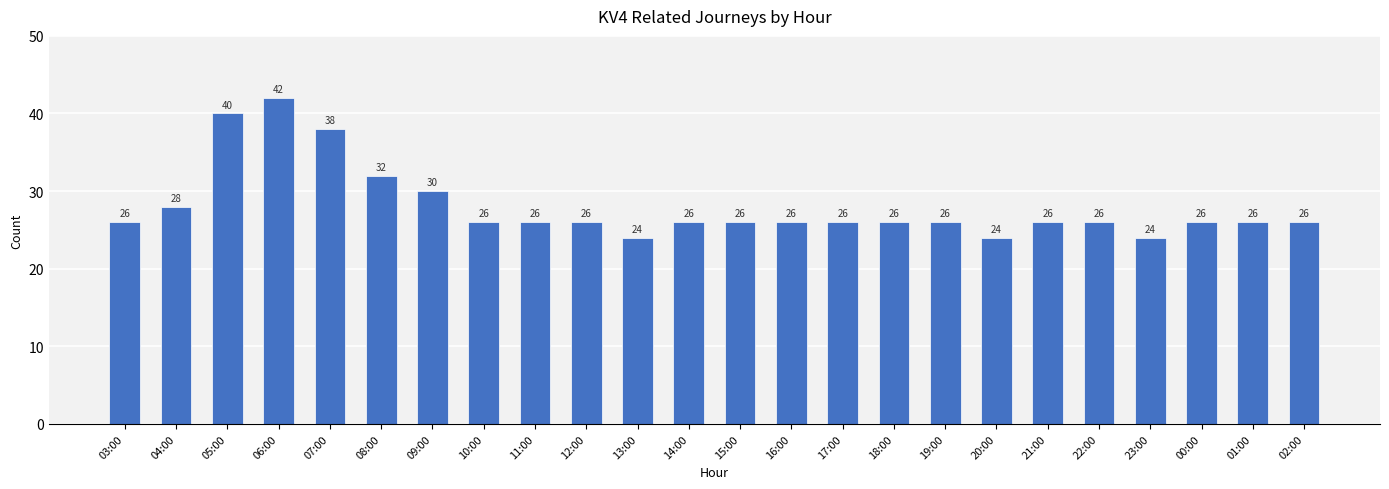

Reading right to left, extract all data points from this chart.

26	26	26	24	26	26	24	26	26	26	26	26	26	24	26	26	26	30	32	38	42	40	28	26